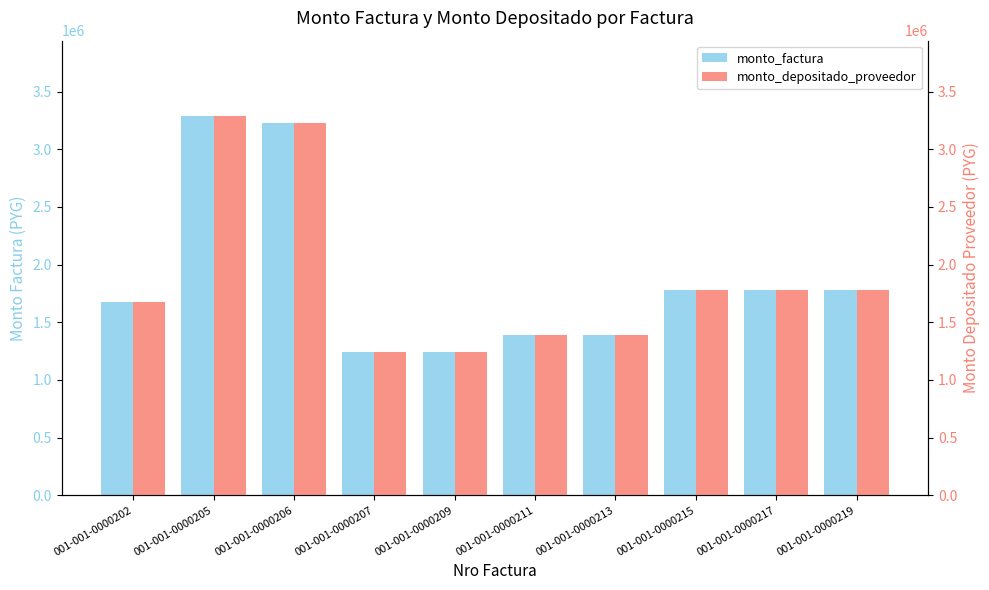

Which has a higher value, 001-001-0000217 or 001-001-0000206?

001-001-0000206